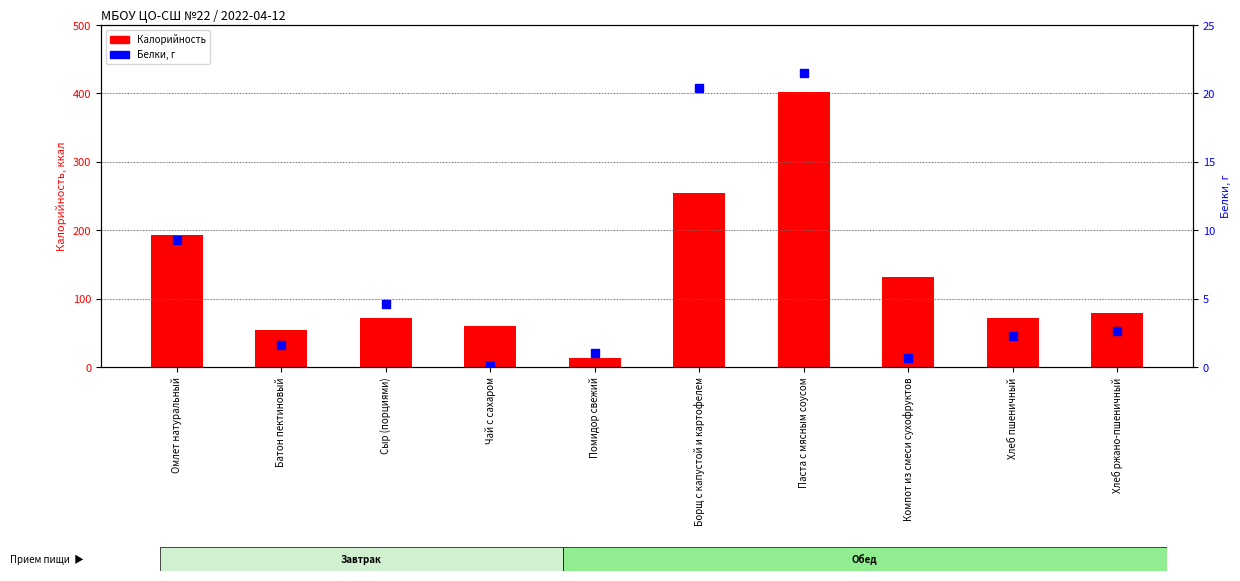

Which series has the largest total across all categories?

Калорийность